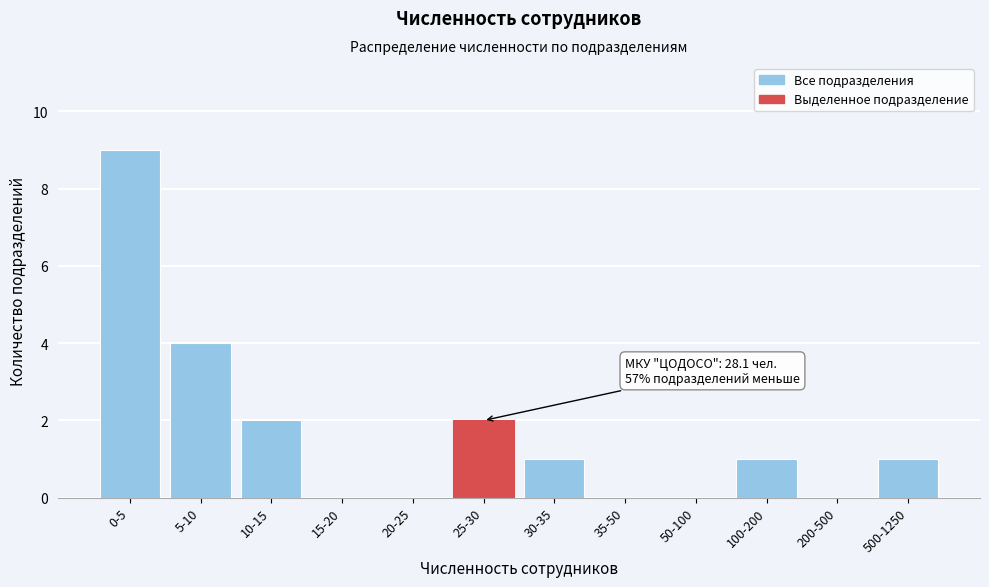

Reading left to right, what are all the values shown in this chart?

0-5=9	5-10=4	10-15=2	15-20=0	20-25=0	25-30=2	30-35=1	35-50=0	50-100=0	100-200=1	200-500=0	500-1250=1